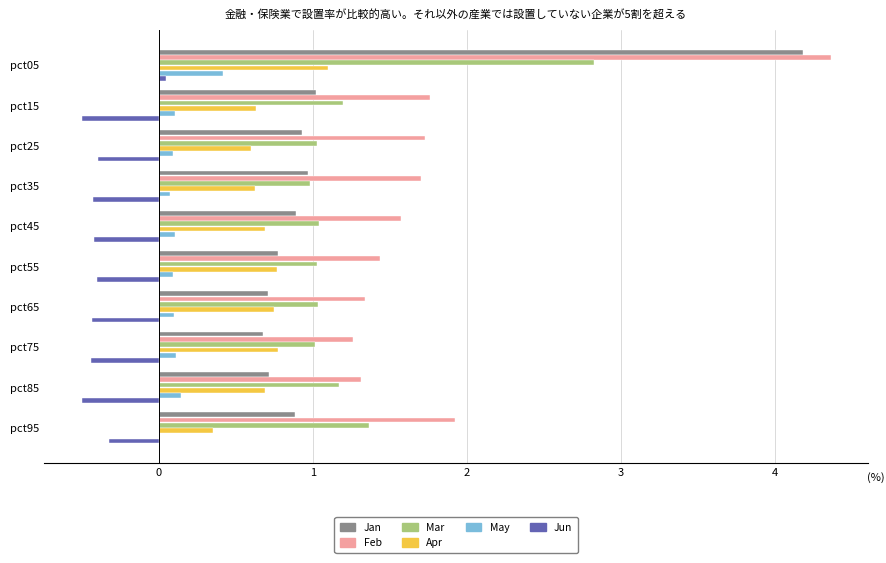

Read the Apr value at pct85.

0.7